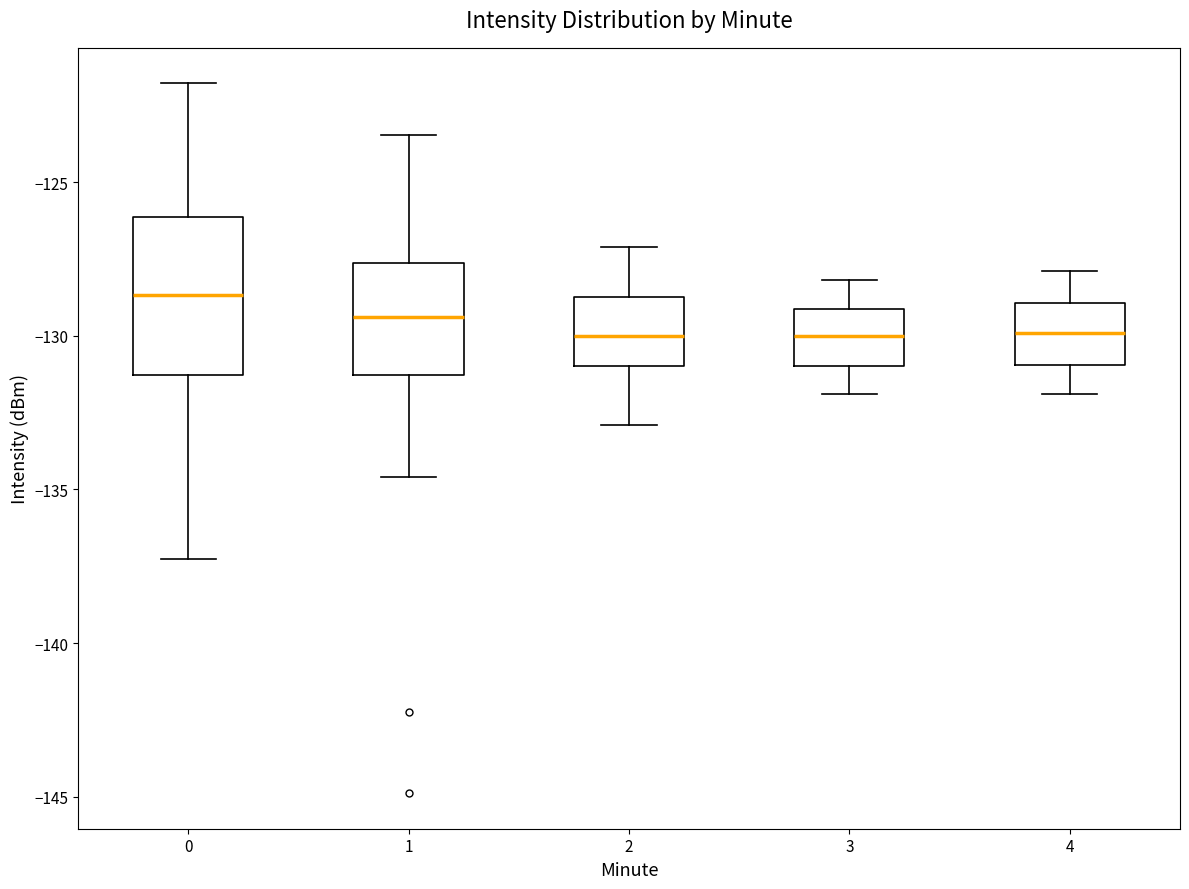

Reading left to right, read every box against the y-axis: the position of its median line, the range the box covers, and the ends of its whiskers. The values are not printed on the chart, so give them approximately, as read against the axis.

0: median -128.5, box -131.5 to -126.0, whiskers -137.5 to -122.0
1: median -129.5, box -131.5 to -127.5, whiskers -134.5 to -123.5
2: median -130.0, box -131.0 to -128.5, whiskers -133.0 to -127.0
3: median -130.0, box -131.0 to -129.0, whiskers -132.0 to -128.0
4: median -130.0, box -131.0 to -129.0, whiskers -132.0 to -128.0